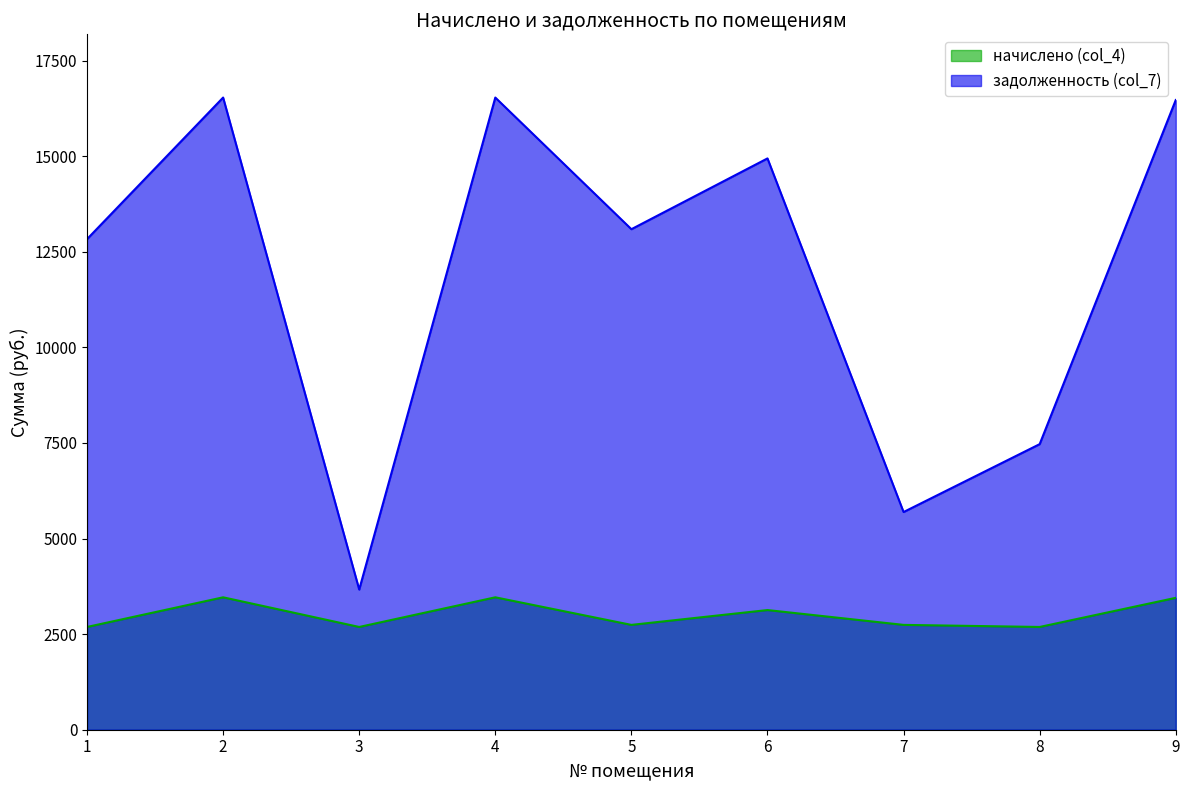

At how many categories does at least one series exceed 2751?

9